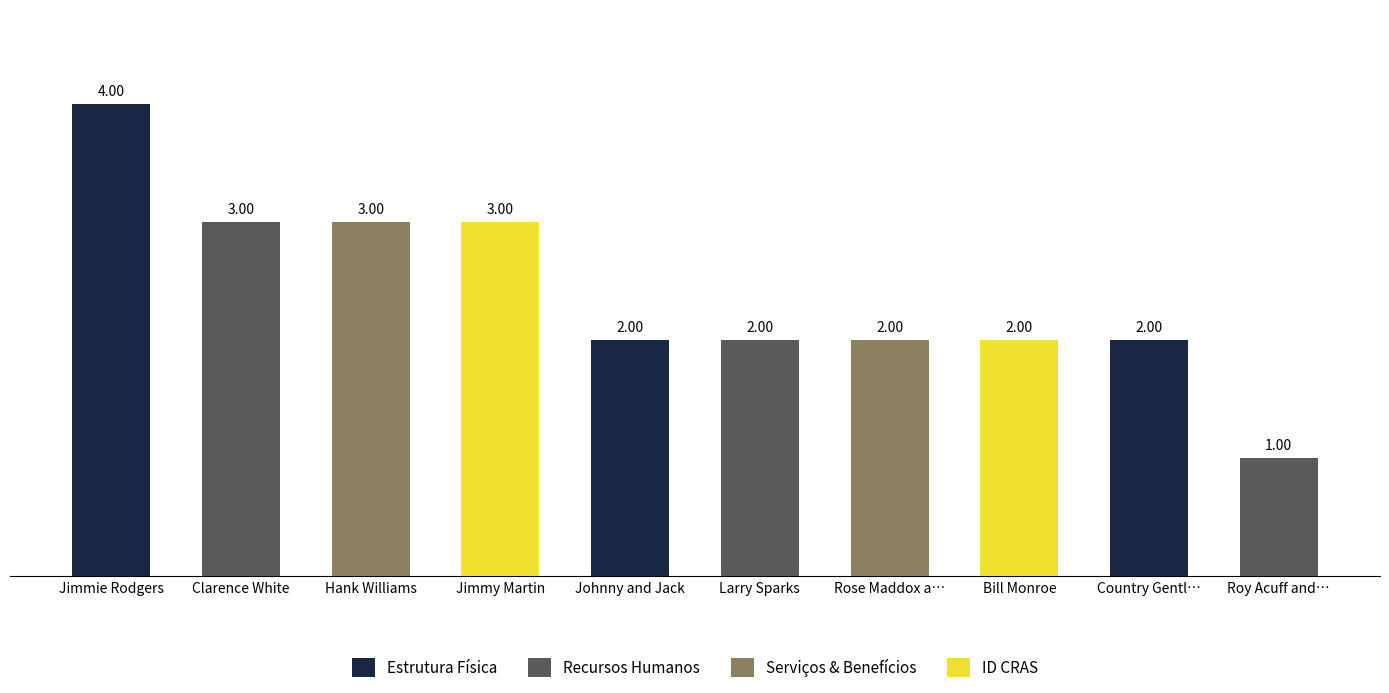

Which has a higher value, Clarence White or Jimmie Rodgers?

Jimmie Rodgers